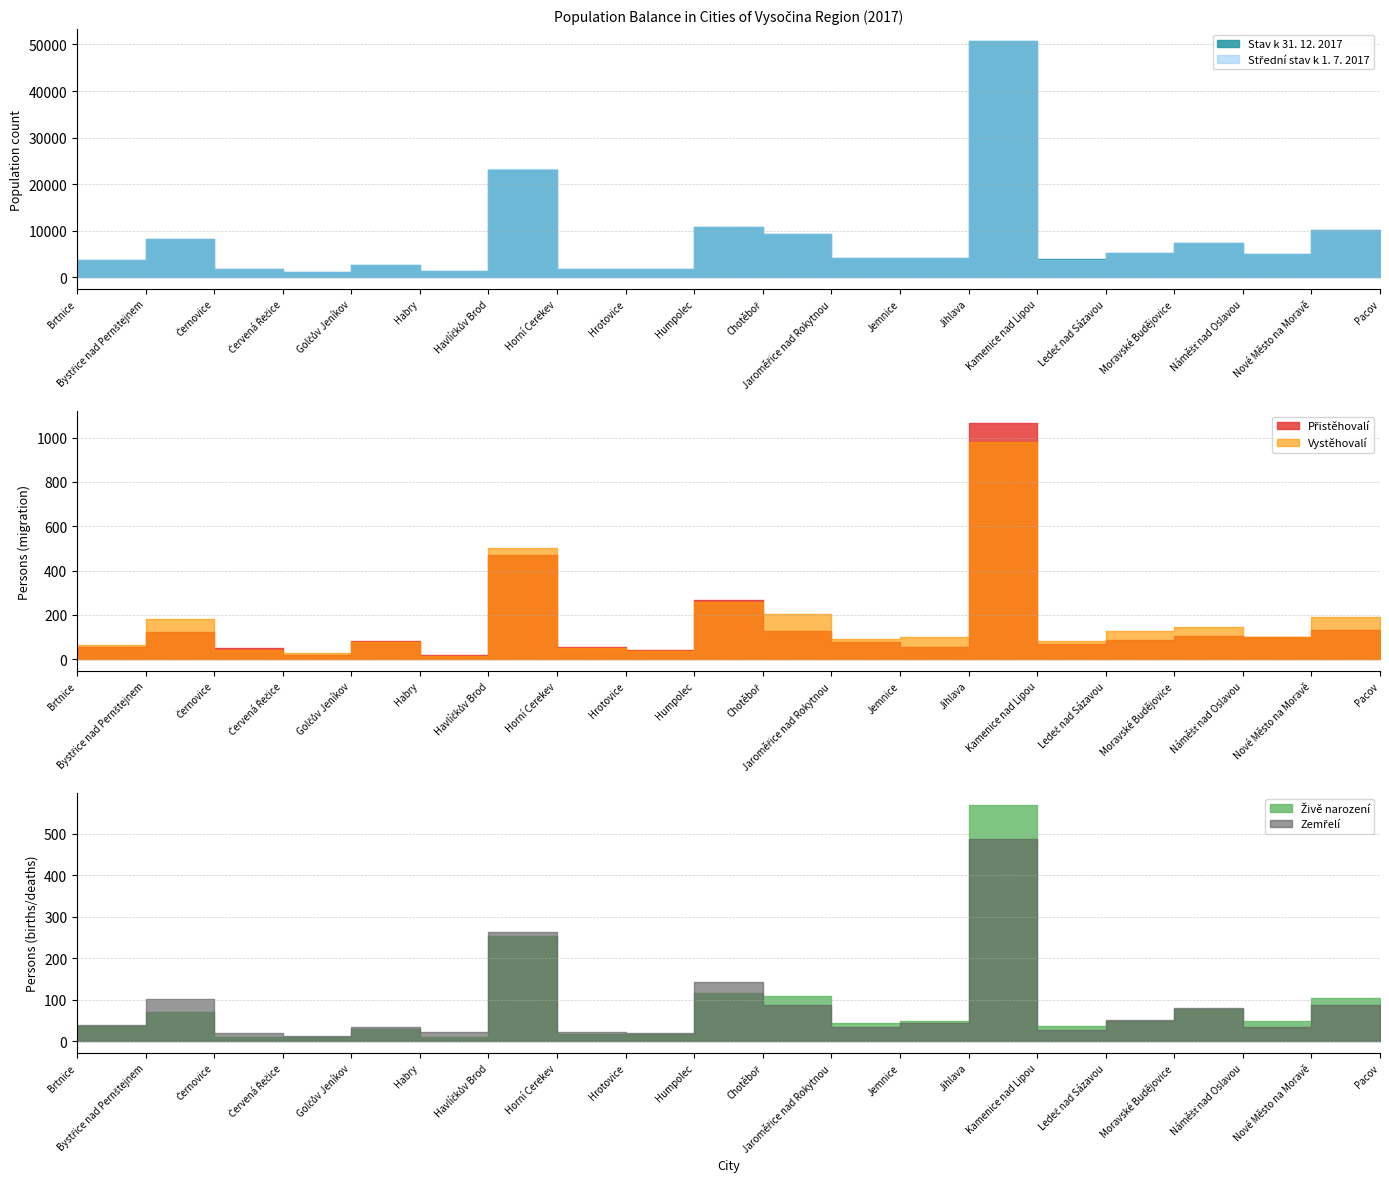

Reading left to right, extract all data points from this chart.

Stav k 31. 12. 2017: Brtnice=3745	Bystřice nad Pernštejnem=8112	Černovice=1731	Červená Řečice=1008	Golčův Jeníkov=2640	Habry=1316	Havlíčkův Brod=23101	Horní Cerekev=1841	Hrotovice=1772	Humpolec=10835	Chotěboř=9290	Jaroměřice nad Rokytnou=4175	Jemnice=4034	Jihlava=50724	Kamenice nad Lipou=3789	Ledeč nad Sázavou=5104	Moravské Budějovice=7397	Náměšť nad Oslavou=4887	Nové Město na Moravě=10063	Pacov=4823
Střední stav k 1. 7. 2017: Brtnice=3747	Bystřice nad Pernštejnem=8144	Černovice=1729	Červená Řečice=1006	Golčův Jeníkov=2635	Habry=1320	Havlíčkův Brod=23137	Horní Cerekev=1830	Hrotovice=1758	Humpolec=10853	Chotěboř=9306	Jaroměřice nad Rokytnou=4186	Jemnice=4041	Jihlava=50647	Kamenice nad Lipou=3780	Ledeč nad Sázavou=5136	Moravské Budějovice=7410	Náměšť nad Oslavou=4868	Nové Město na Moravě=10085	Pacov=4847
Vystěhovalí: Brtnice=62	Bystřice nad Pernštejnem=181	Černovice=39	Červená Řečice=27	Golčův Jeníkov=76	Habry=16	Havlíčkův Brod=503	Horní Cerekev=51	Hrotovice=36	Humpolec=257	Chotěboř=203	Jaroměřice nad Rokytnou=93	Jemnice=101	Jihlava=981	Kamenice nad Lipou=82	Ledeč nad Sázavou=129	Moravské Budějovice=147	Náměšť nad Oslavou=98	Nové Město na Moravě=192	Pacov=122
Přistěhovalí: Brtnice=57	Bystřice nad Pernštejnem=122	Černovice=51	Červená Řečice=20	Golčův Jeníkov=81	Habry=18	Havlíčkův Brod=470	Horní Cerekev=55	Hrotovice=39	Humpolec=268	Chotěboř=129	Jaroměřice nad Rokytnou=77	Jemnice=57	Jihlava=1065	Kamenice nad Lipou=70	Ledeč nad Sázavou=85	Moravské Budějovice=106	Náměšť nad Oslavou=99	Nové Město na Moravě=130	Pacov=91
Zemřelí: Brtnice=39	Bystřice nad Pernštejnem=102	Černovice=20	Červená Řečice=12	Golčův Jeníkov=34	Habry=21	Havlíčkův Brod=264	Horní Cerekev=21	Hrotovice=19	Humpolec=143	Chotěboř=87	Jaroměřice nad Rokytnou=35	Jemnice=45	Jihlava=488	Kamenice nad Lipou=27	Ledeč nad Sázavou=52	Moravské Budějovice=81	Náměšť nad Oslavou=33	Nové Město na Moravě=88	Pacov=66
Živě narození: Brtnice=37	Bystřice nad Pernštejnem=71	Černovice=11	Červená Řečice=10	Golčův Jeníkov=30	Habry=11	Havlíčkův Brod=253	Horní Cerekev=18	Hrotovice=18	Humpolec=117	Chotěboř=108	Jaroměřice nad Rokytnou=45	Jemnice=48	Jihlava=569	Kamenice nad Lipou=37	Ledeč nad Sázavou=49	Moravské Budějovice=78	Náměšť nad Oslavou=48	Nové Město na Moravě=103	Pacov=49